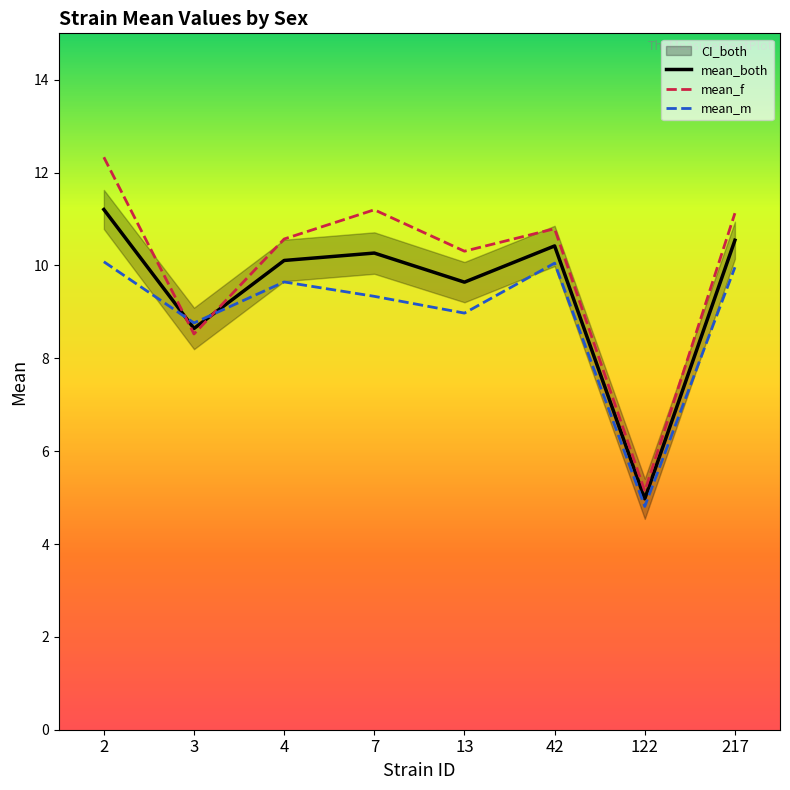

Between 4 and 217, which is larger?

217